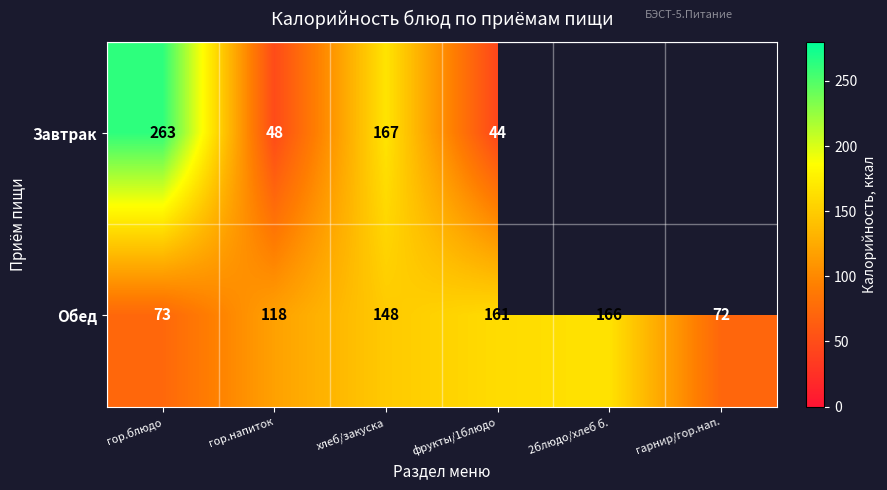

Rank the series at гор.напиток from highest to lowest value.

Обед, Завтрак